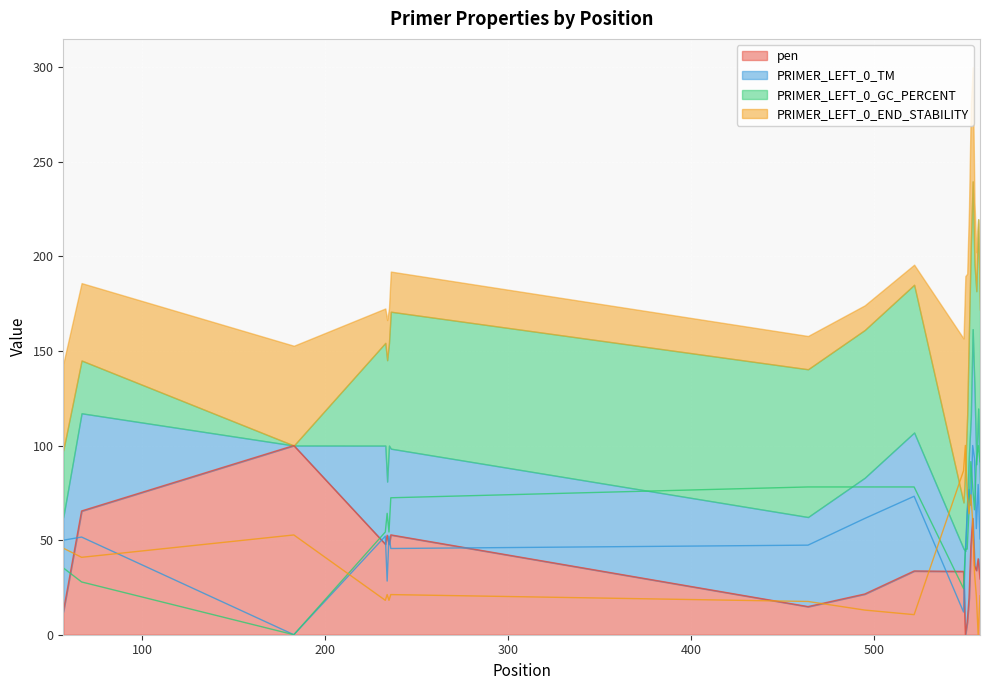

What is the total value across all series at 554?

299.9